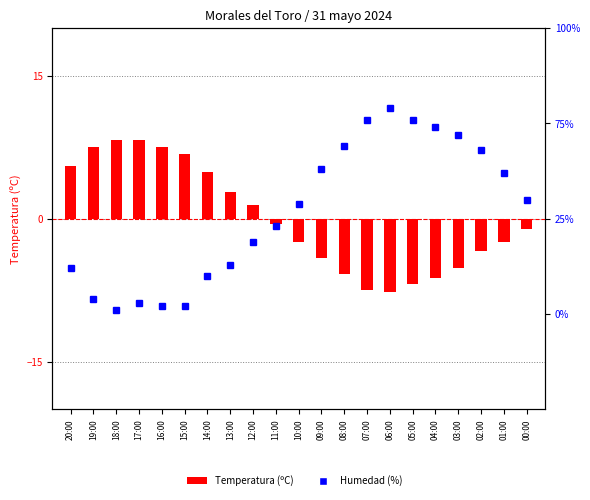

How many values in Temperatura (ºC) are below zero?

12